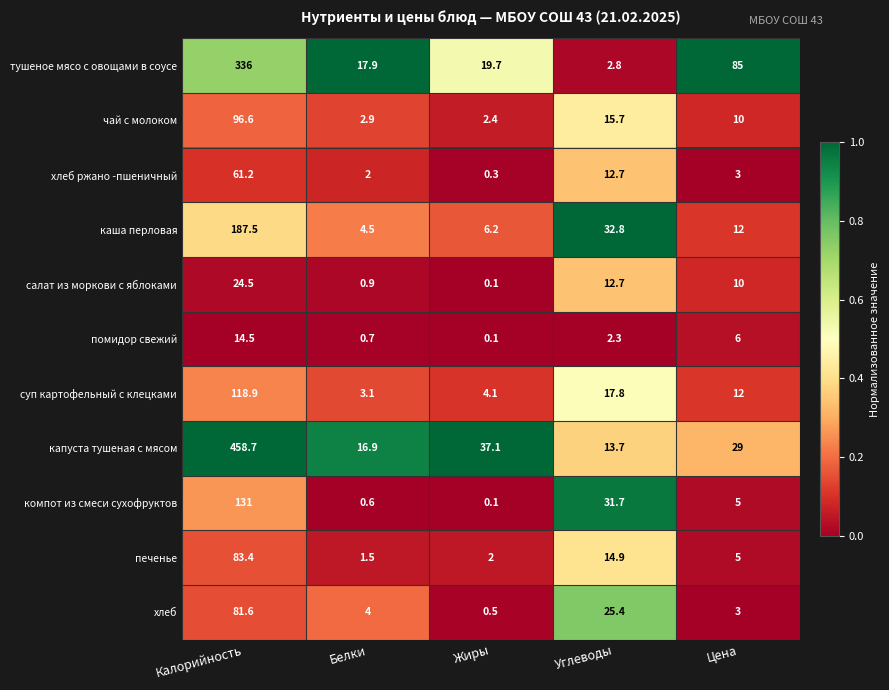

The value of хлеб at Белки is 4.0. True or false?

True